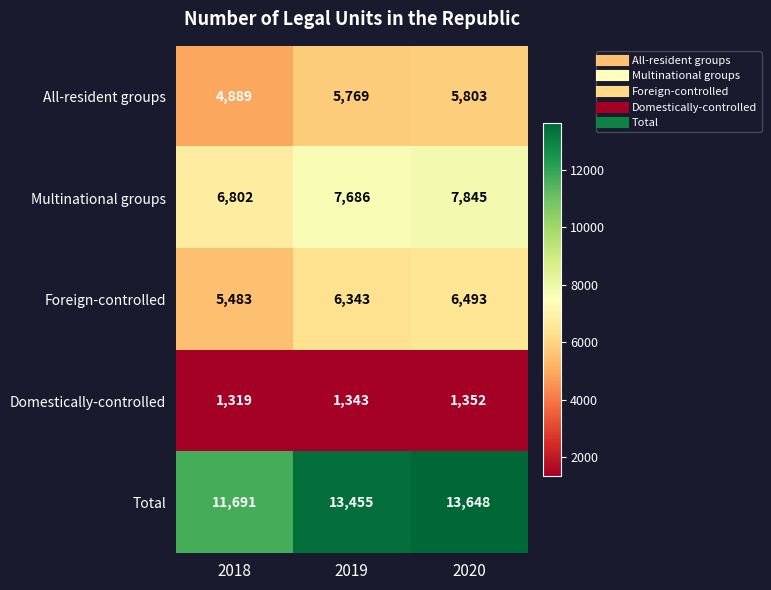

How many data points in All-resident groups are less than 5769?

1